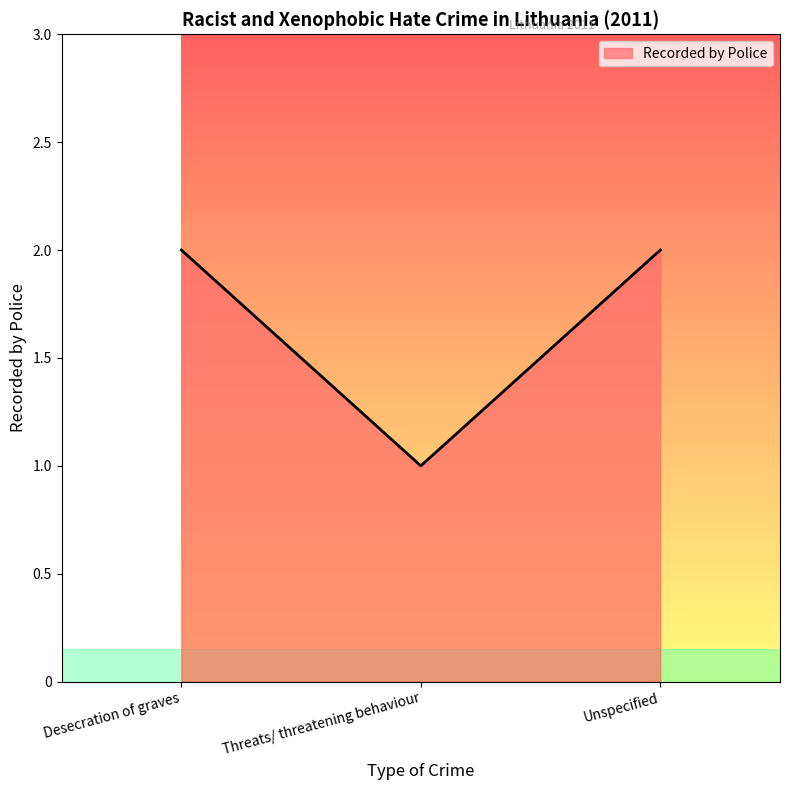

At which category does the chart reach its minimum across all series?

Threats/ threatening behaviour